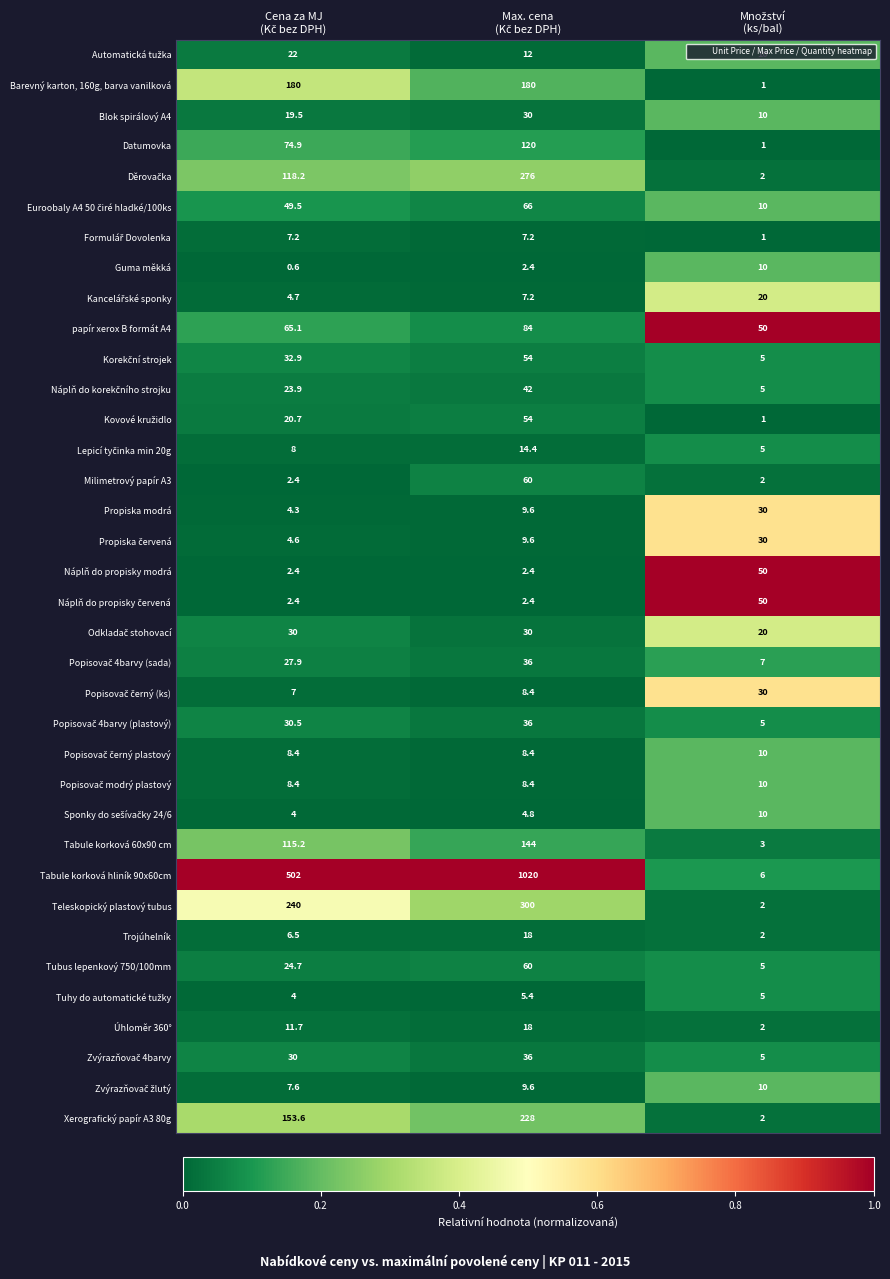

What is the minimum value shown in the chart?

0.6